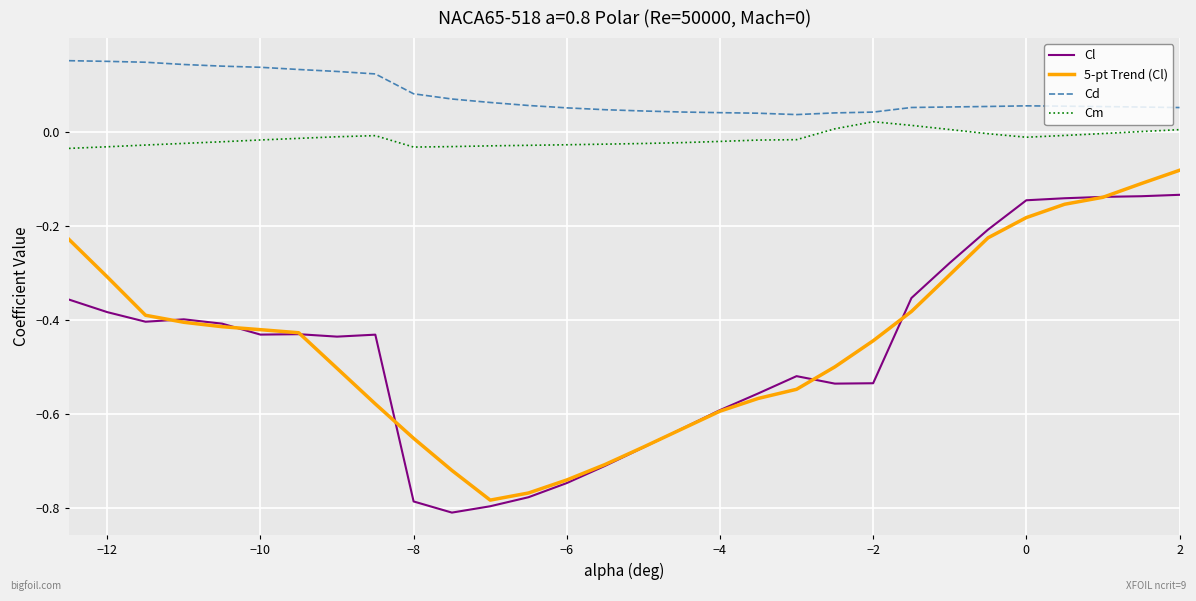

List the series in order of their peak value, lowest first.

Cl, 5-pt Trend (Cl), Cm, Cd